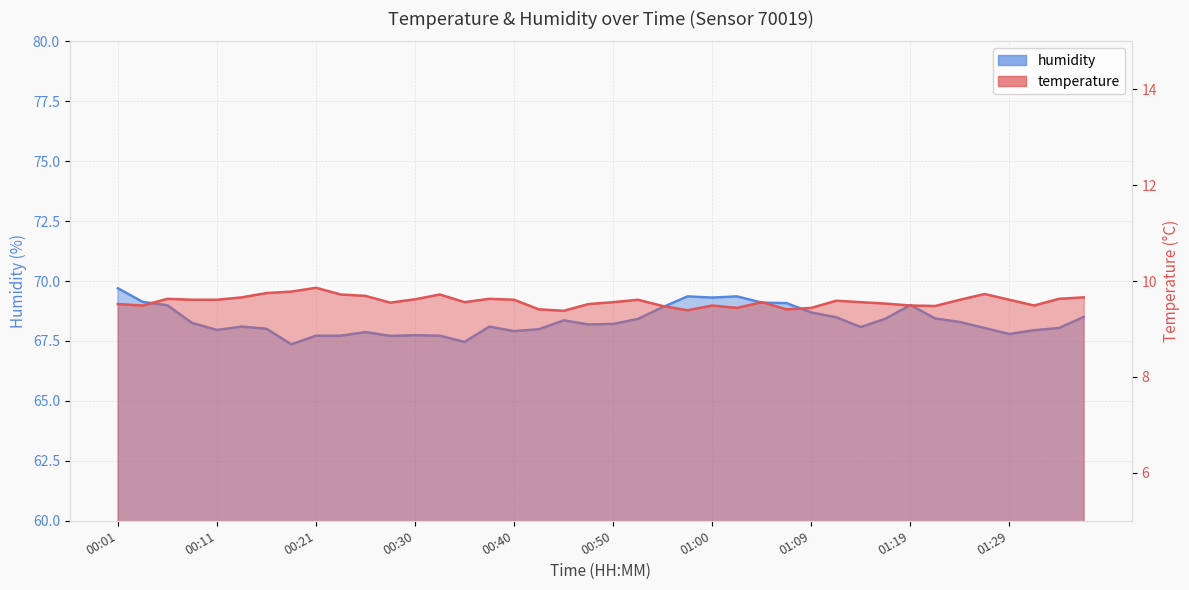

At which category does temperature reach its first local peak?

00:06